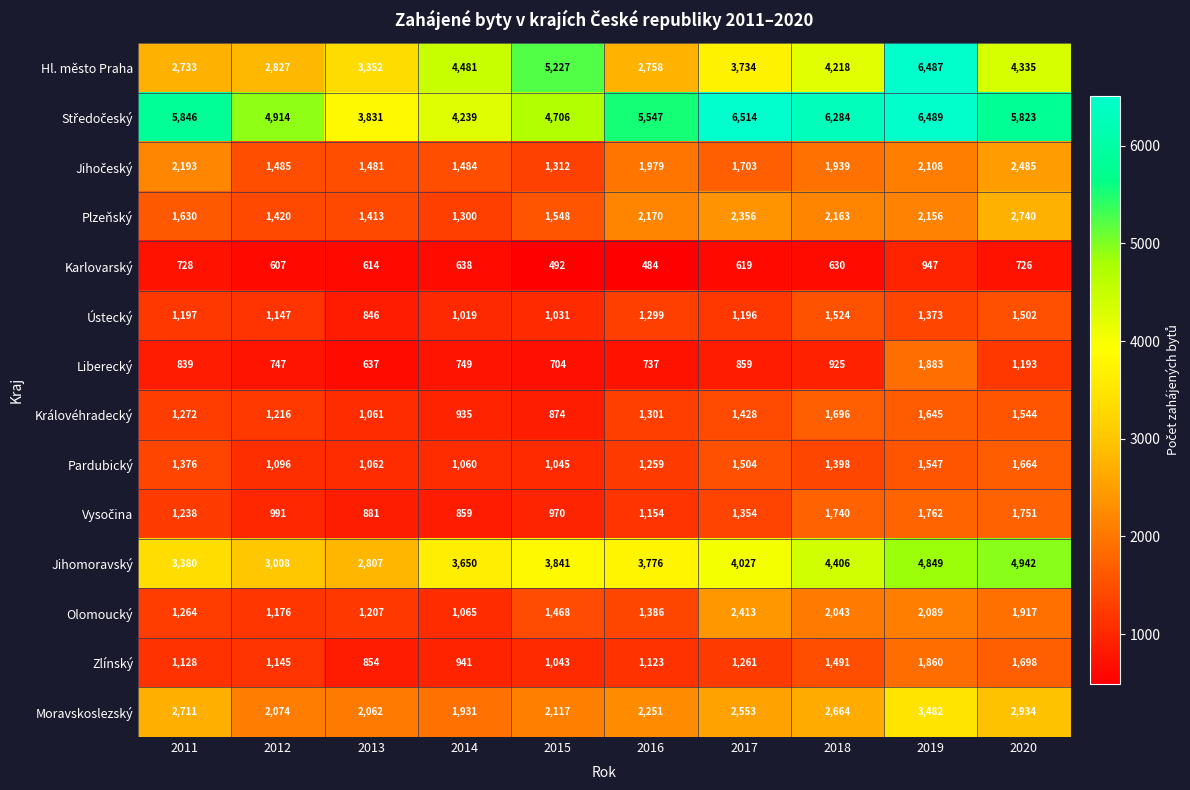

Which label corresponds to the smallest value in the chart?

2016